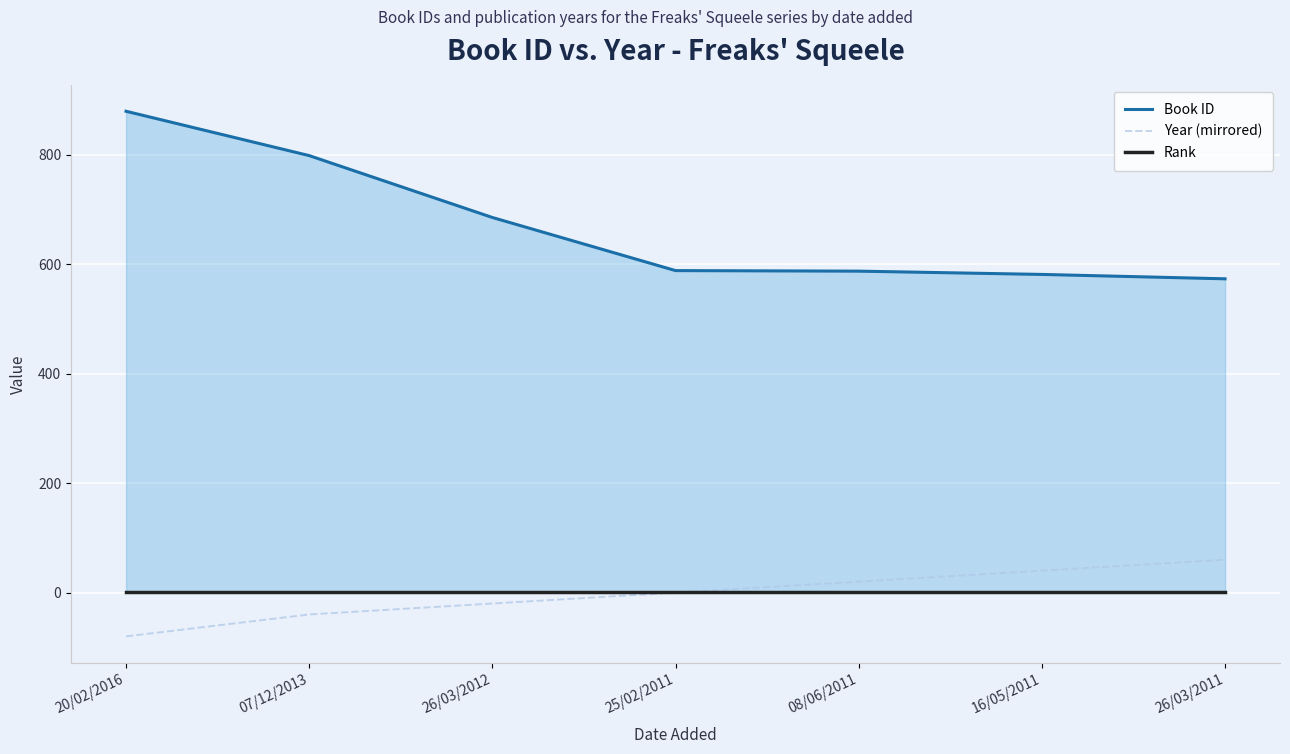

What is the smallest value displayed?

-80